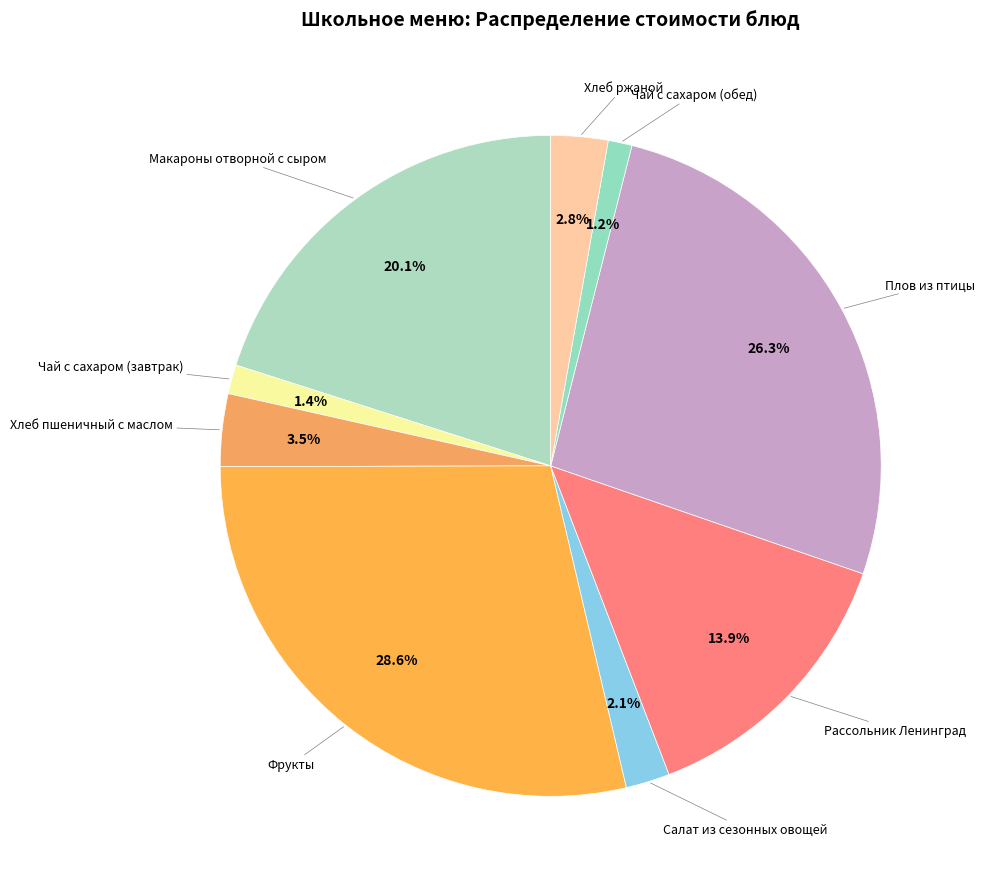

Is there a majority slice in this chart?

No